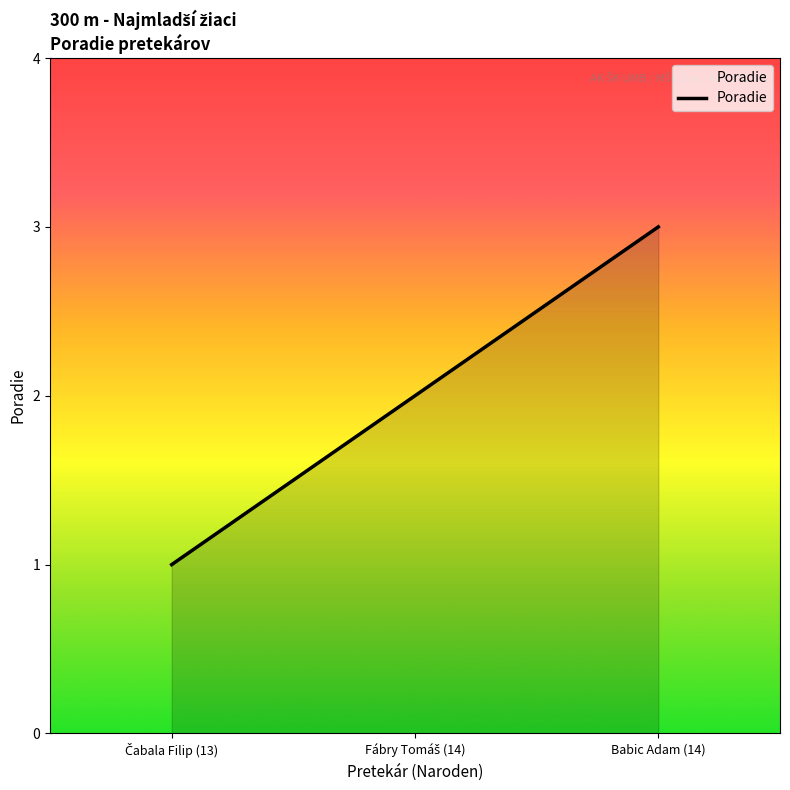

How many lines are shown in the chart?

1